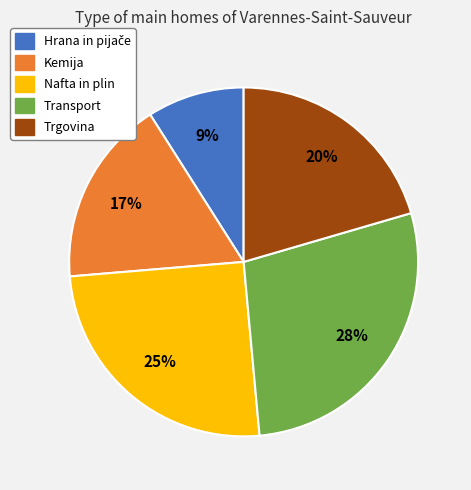

True or false: Transport accounts for 28% of the total.

True